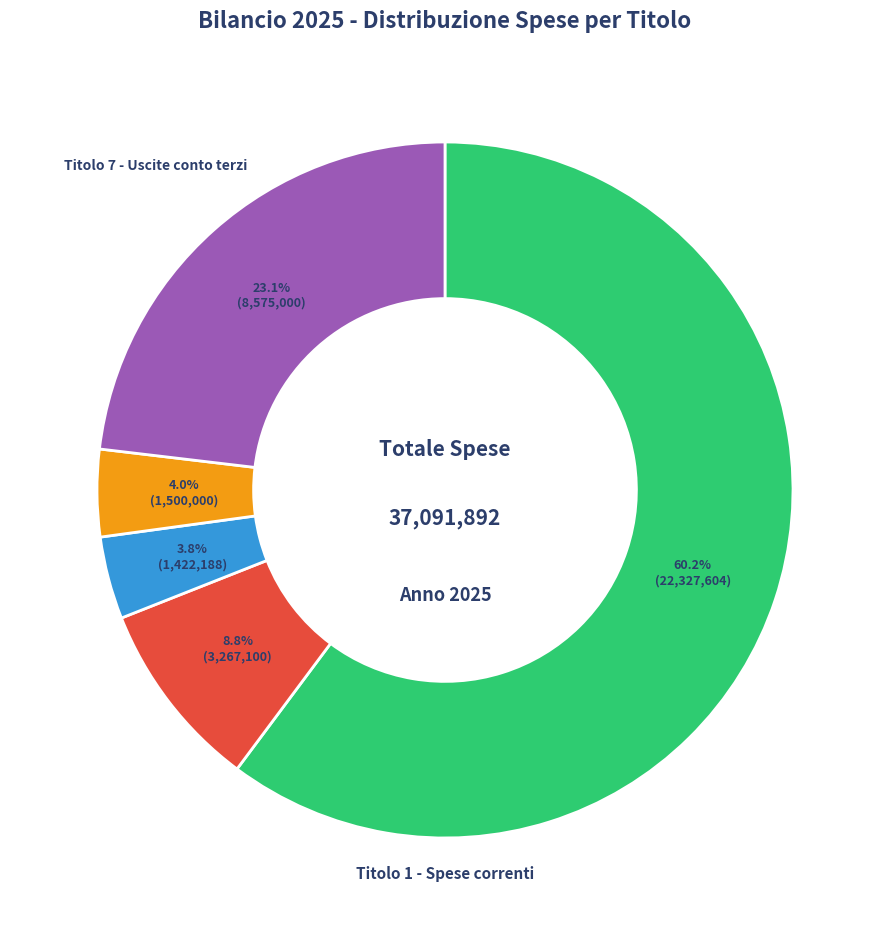

Is there a majority slice in this chart?

Yes